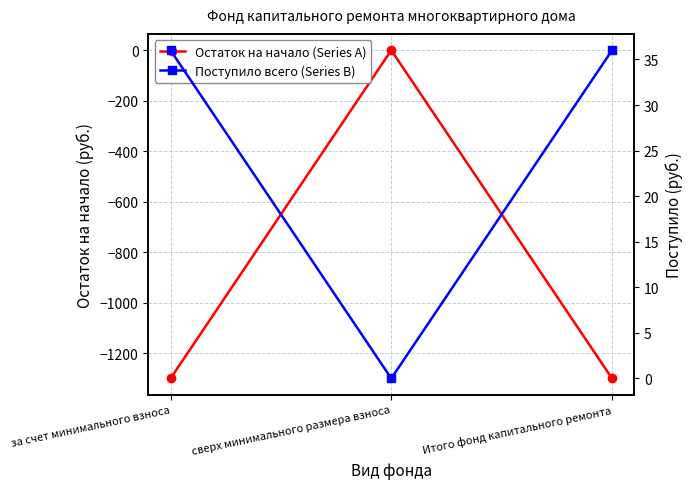

How many data points in Остаток на начало (Series A) are less than -1300?

2